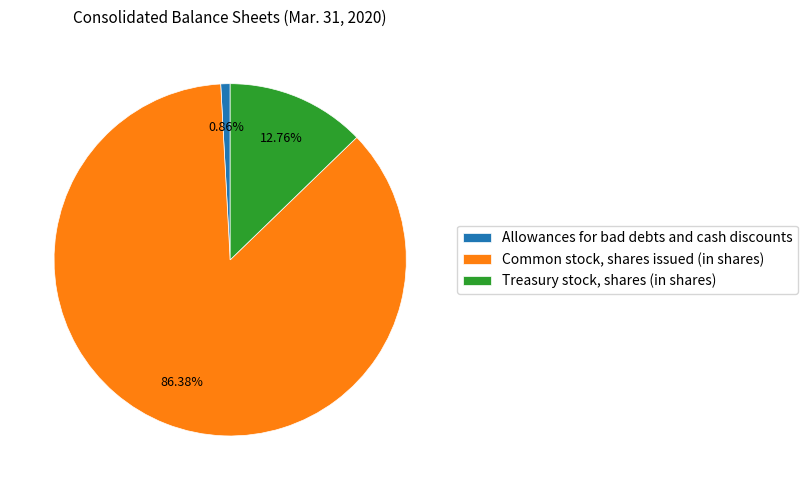

To the nearest percent, what is the difference between the Common stock, shares issued (in shares) and Treasury stock, shares (in shares) slice percentages?

74%